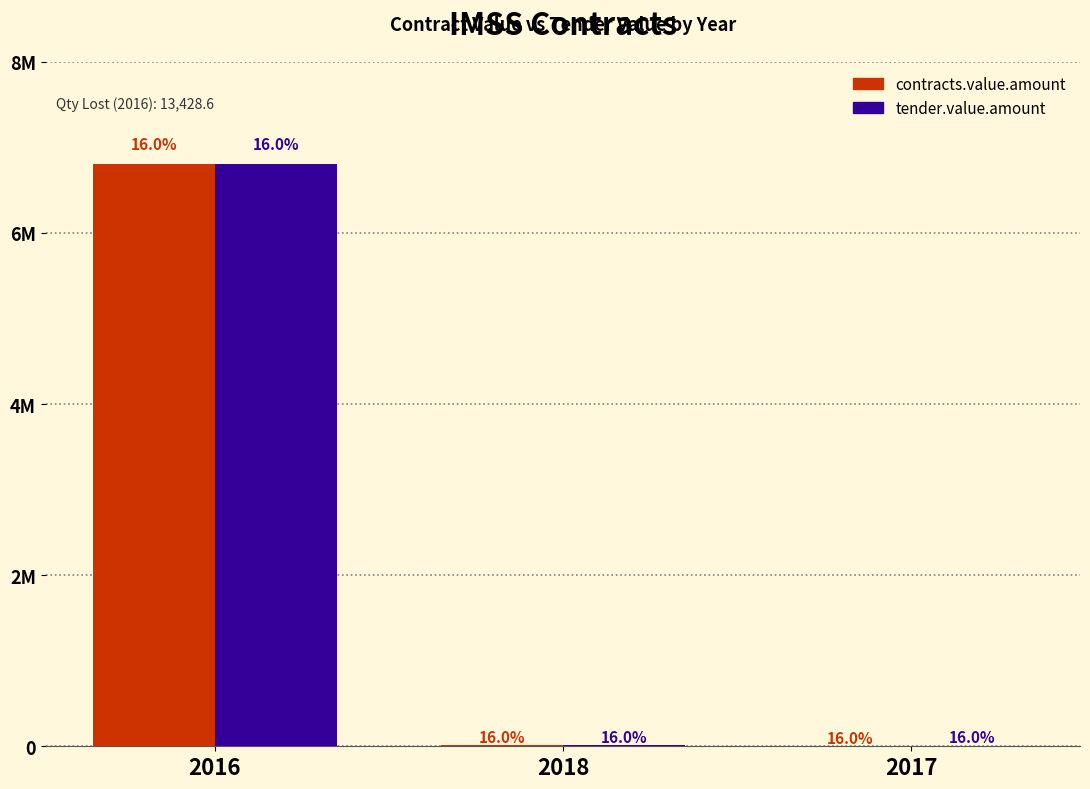

What is the greatest value displayed?

6805299.0